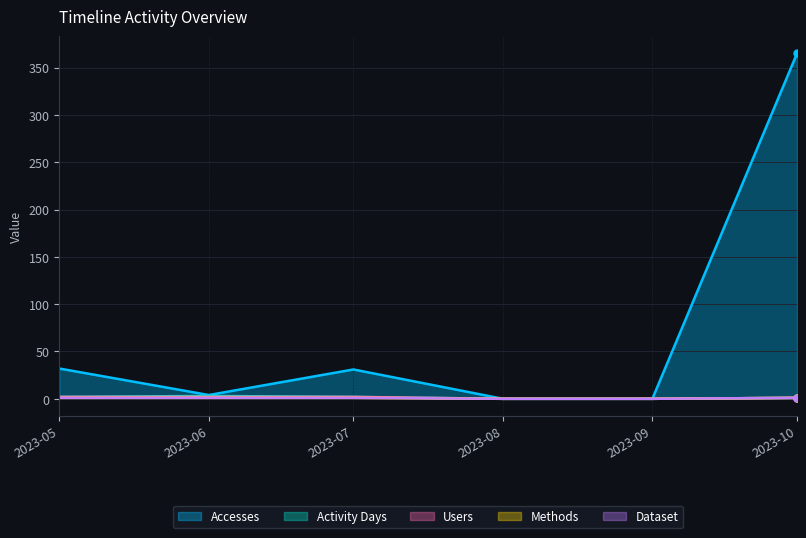

What is the difference between the maximum and minimum values in the Accesses series?

365